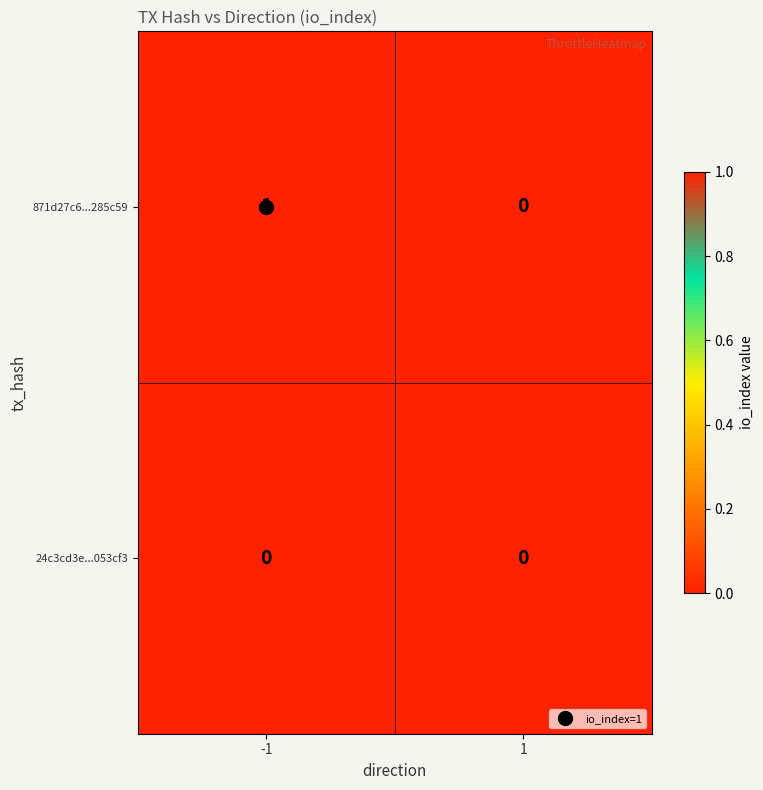

Which series has the largest total across all categories?

871d27c6...285c59